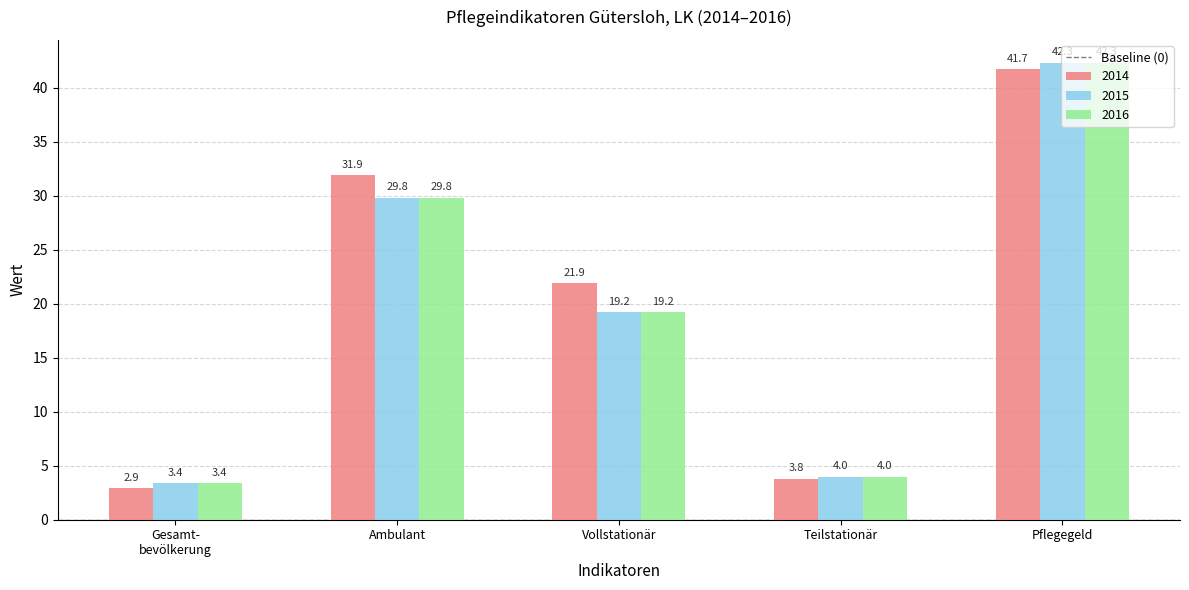

What is the average value of the 2016 series?

19.7